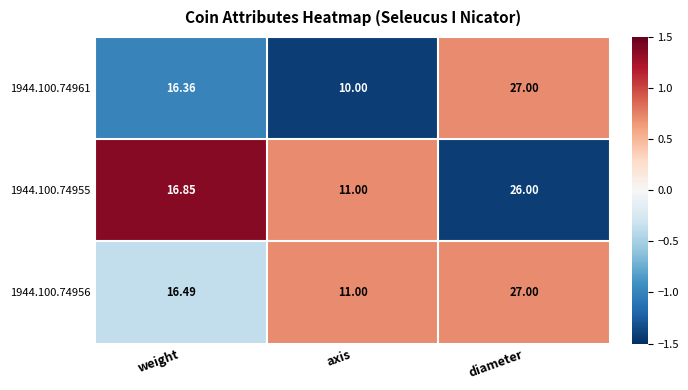

Rank the categories by 1944.100.74955 value from highest to lowest.

diameter, weight, axis